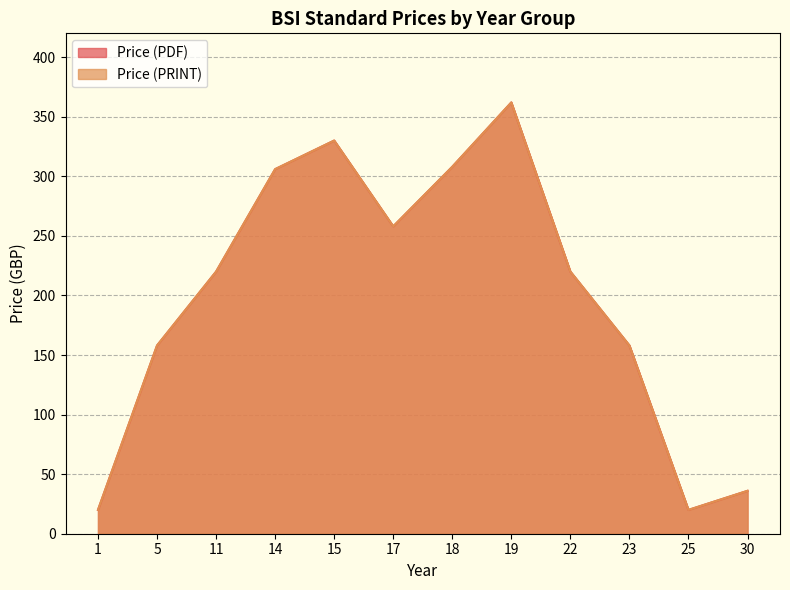

How many interior local valleys does the Price (PDF) series have?

2